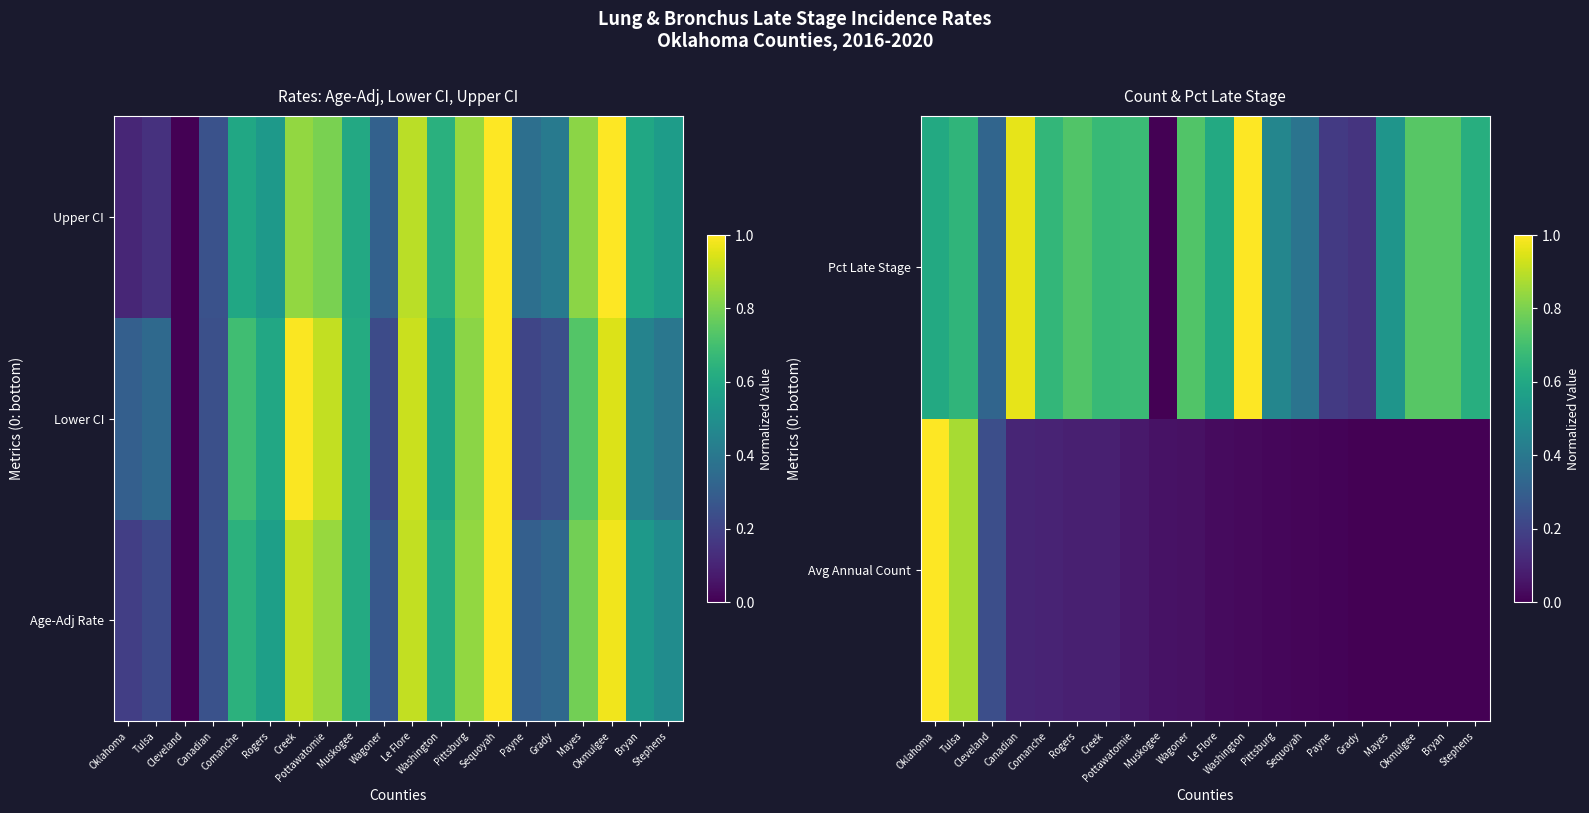

Is it true that Upper CI equals 0.9 at Le Flore?

True